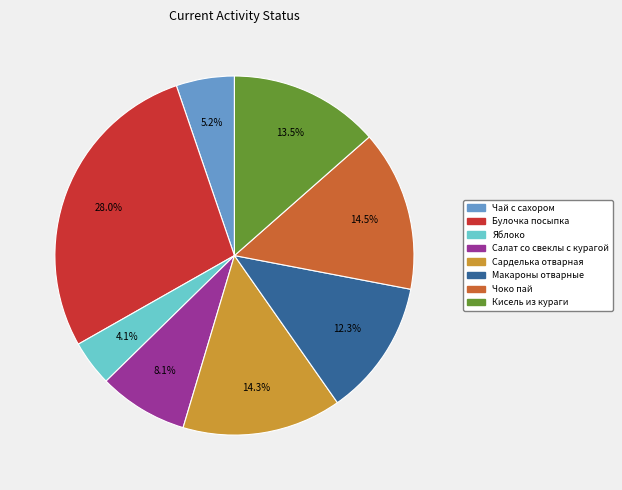

True or false: Салат со свеклы с курагой accounts for 8% of the total.

True